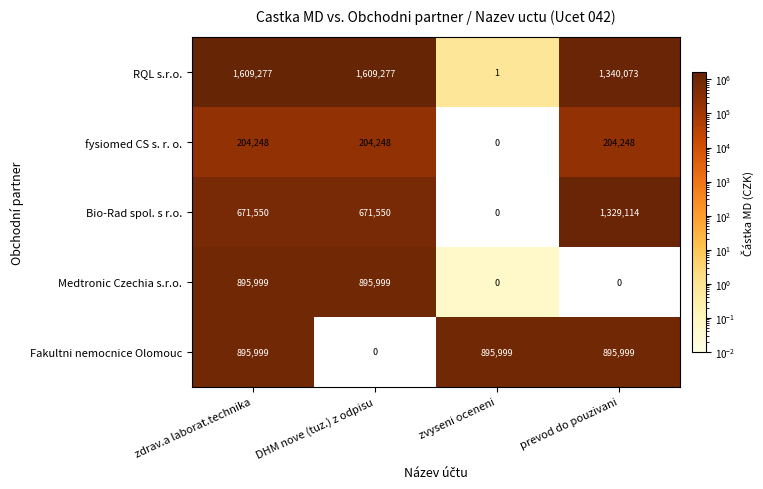

Count the number of data series in this chart.

5